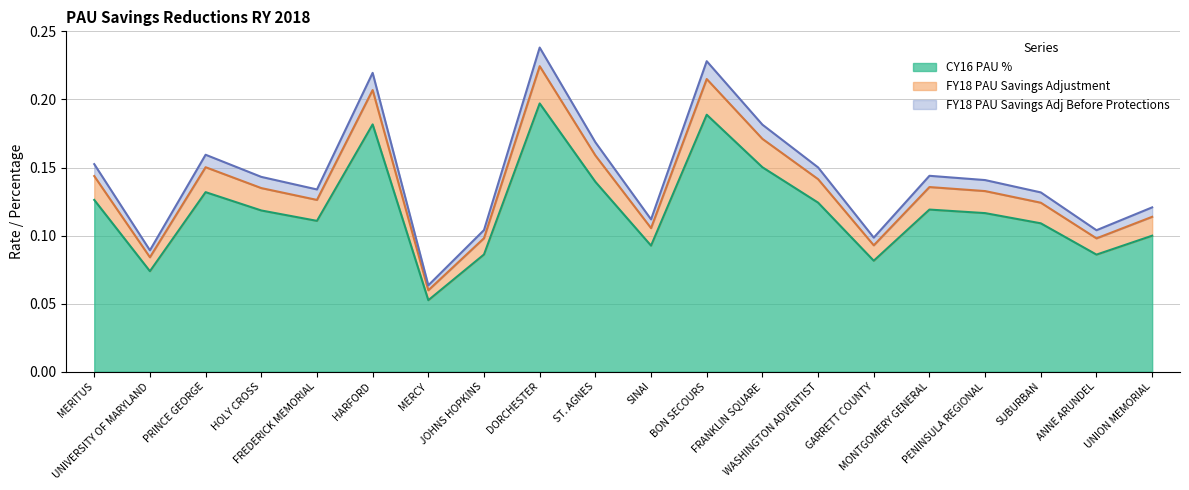

What are all the series names shown in the legend?

CY16 PAU %, FY18 PAU Savings Adjustment, FY18 PAU Savings Adj Before Protections